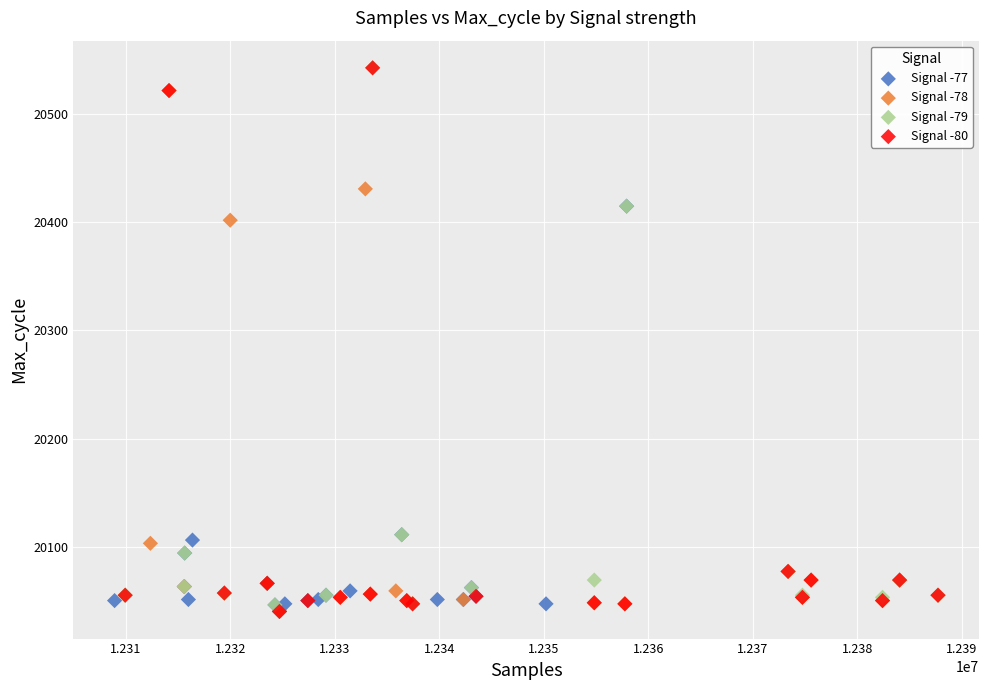

Which series has the widest spread of Y values?

Signal -80